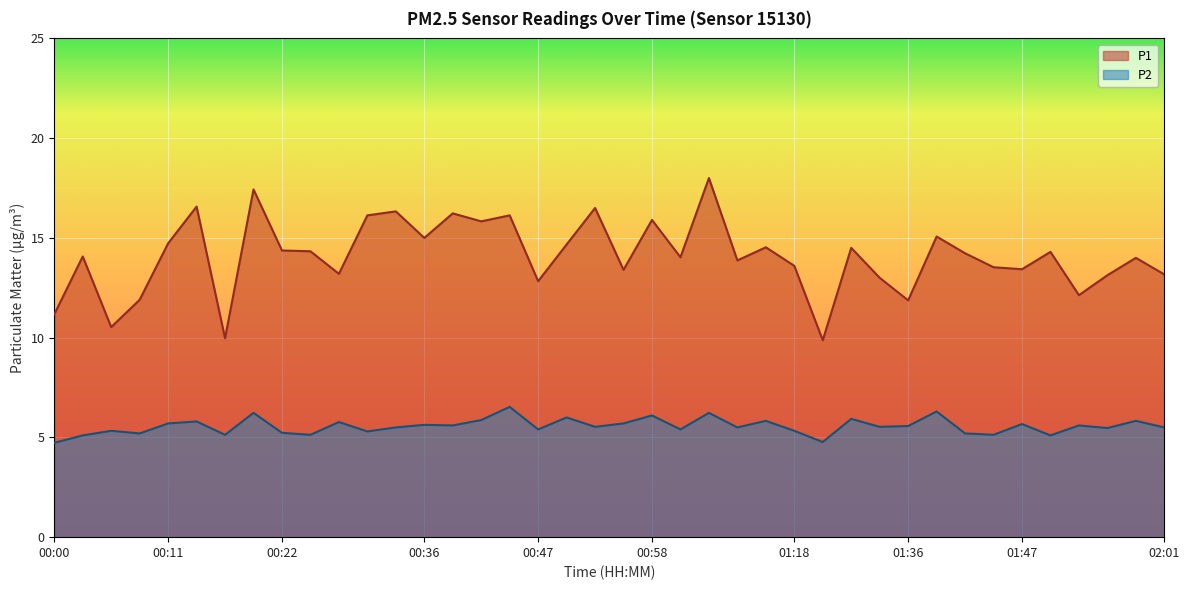

How many values in the P2 series are below 5?

2